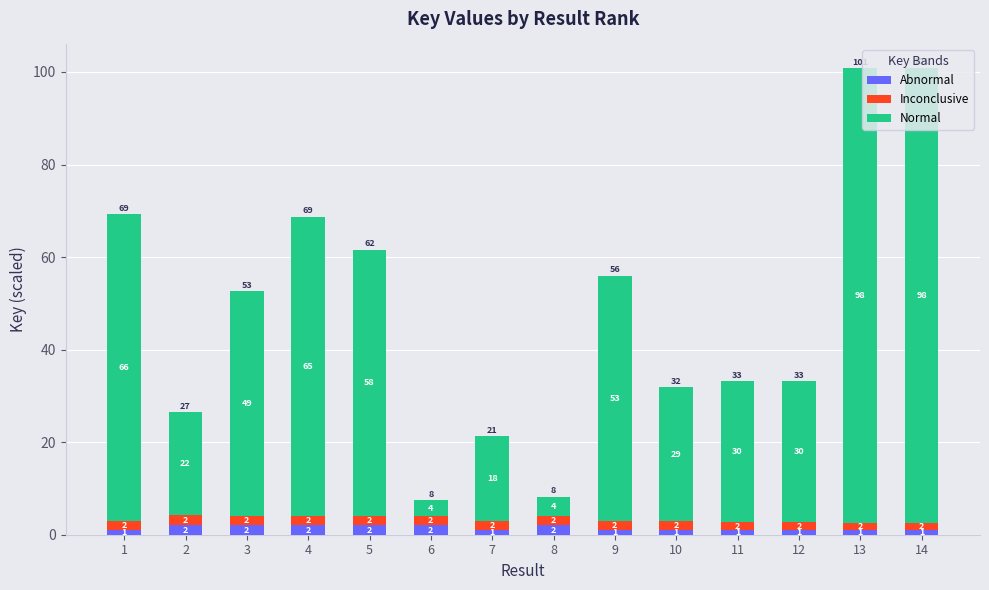

True or false: Abnormal has a value of 1.0 at 11.

True